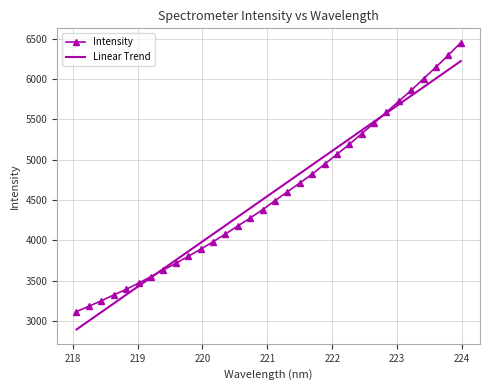

List the series in order of their peak value, lowest first.

Linear Trend, Intensity